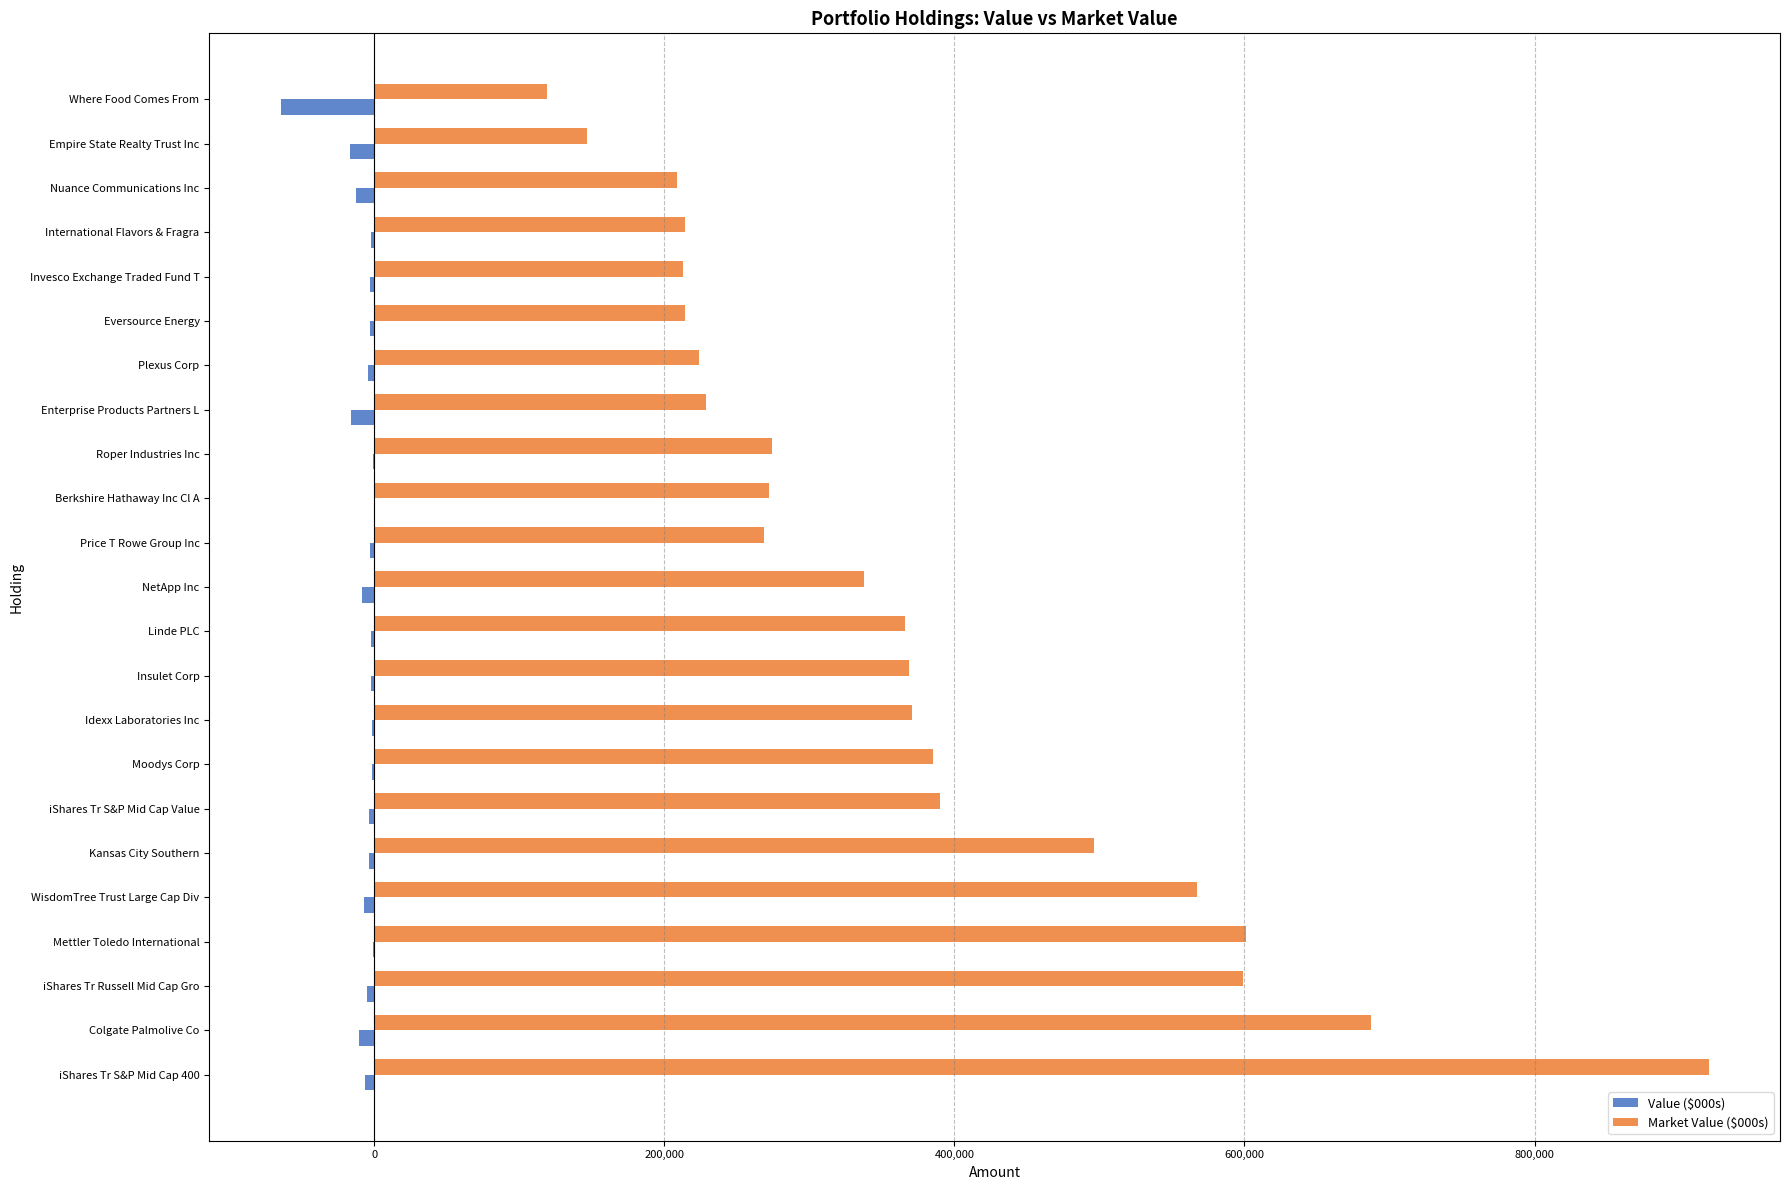

Which series has the largest total across all categories?

Market Value ($000s)